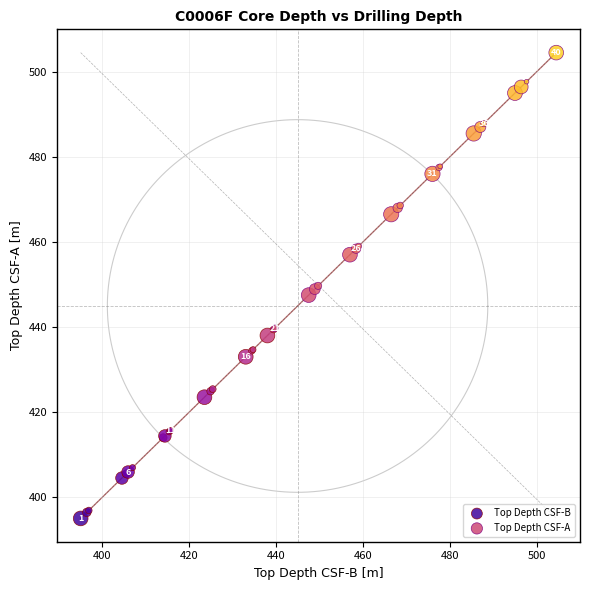

Which series has the largest Y range (max minus min)?

Top Depth CSF-A